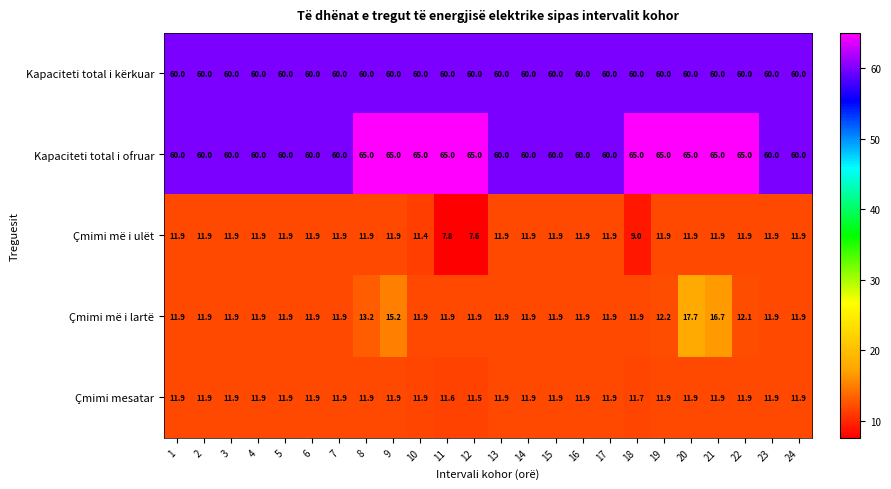

What is the difference between the highest and lowest values at 12?

57.4